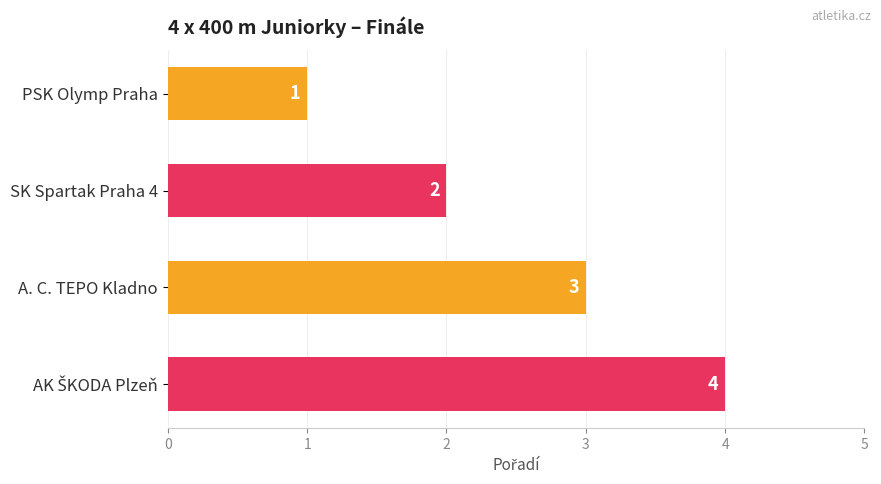

Count the values in the range 2 to 4.

3